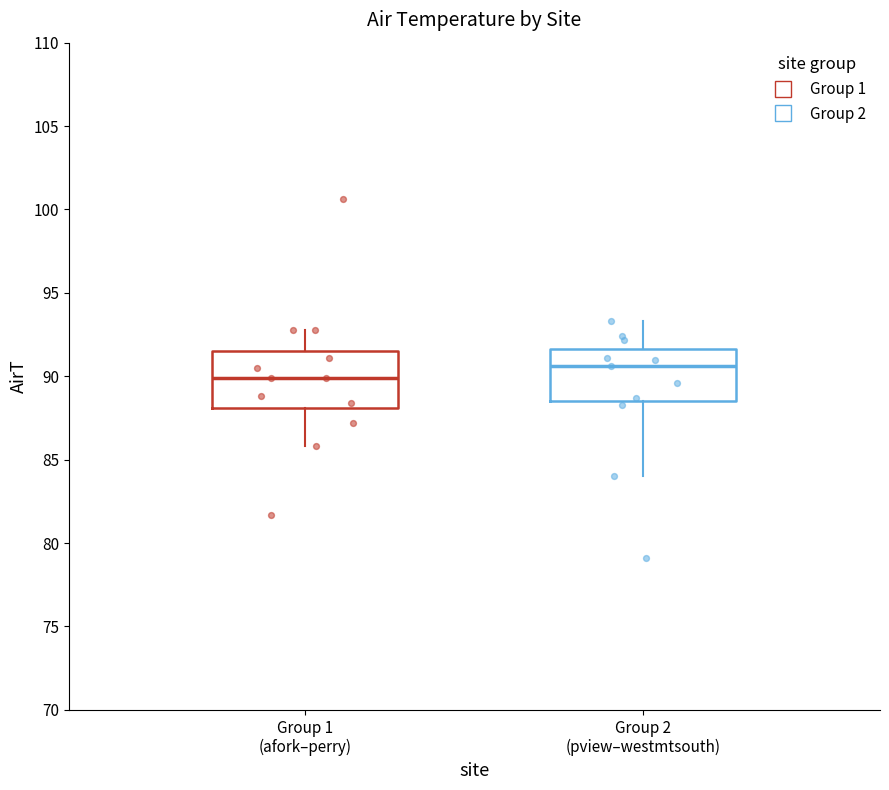

Reading left to right, read every box against the y-axis: the position of its median line, the range the box covers, and the ends of its whiskers. The values are not printed on the chart, so give them approximately, as read against the axis.

Group 1 (afork–perry): median 90.0, box 88.0 to 91.5, whiskers 86.0 to 93.0
Group 2 (pview–westmtsouth): median 90.5, box 88.5 to 91.5, whiskers 84.0 to 93.5